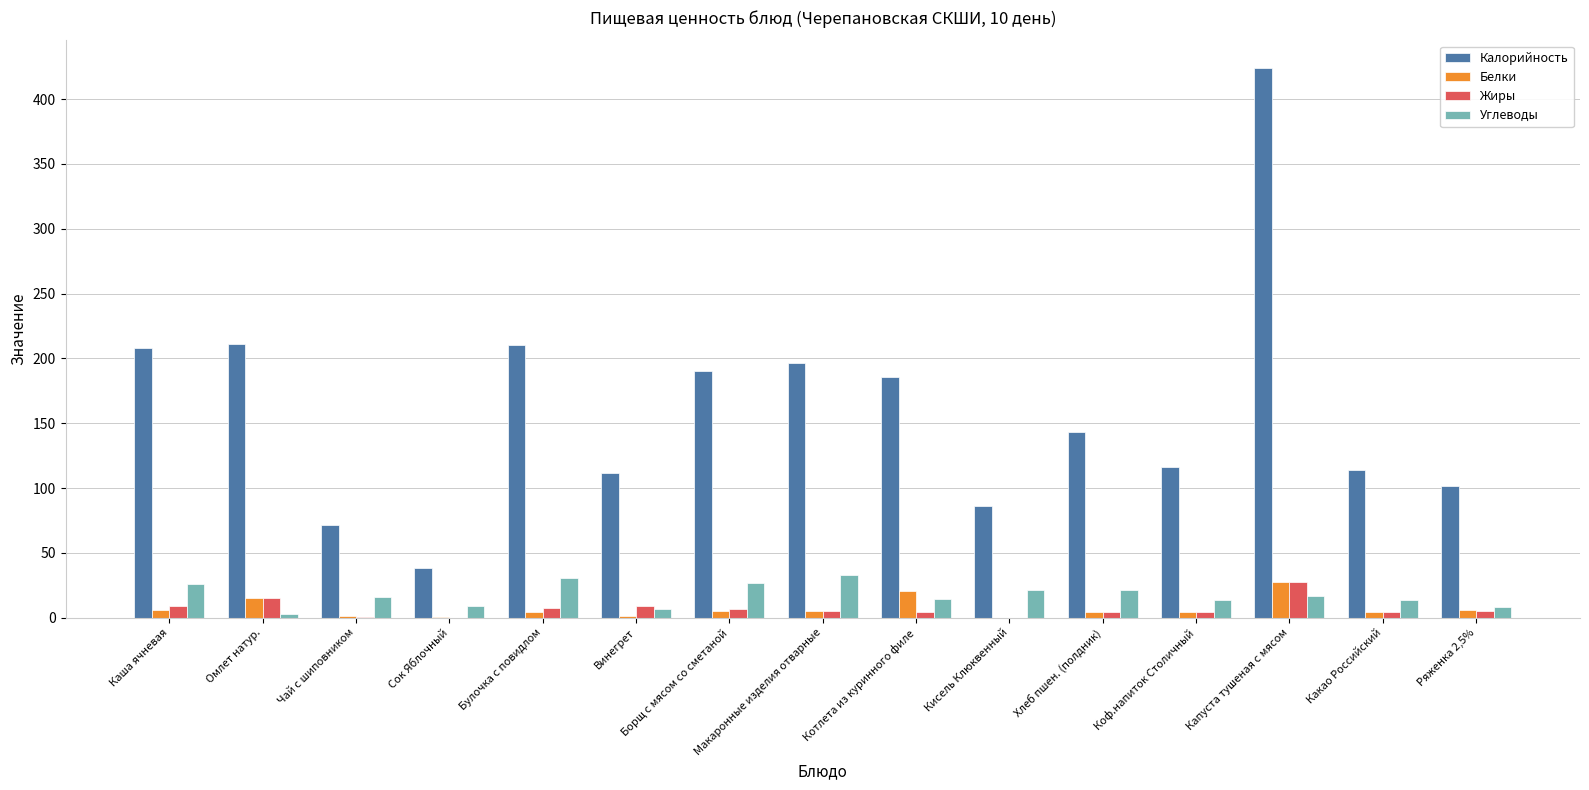

At which category is the sum across all series the highest?

Капуста тушеная с мясом